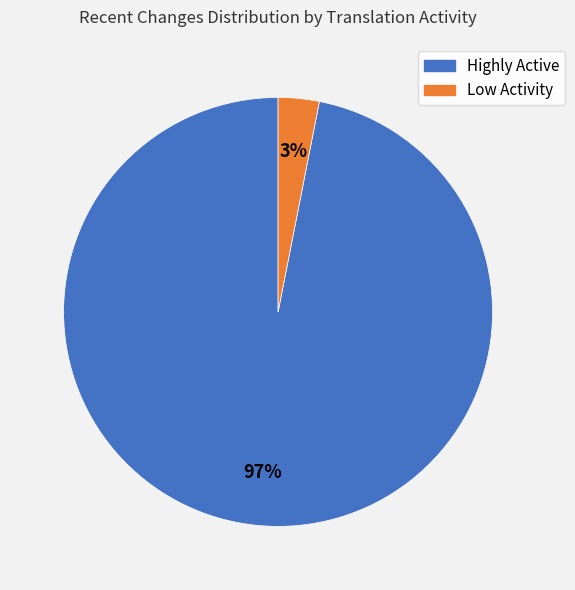

Do Highly Active and Low Activity together represent more than half of the pie?

Yes